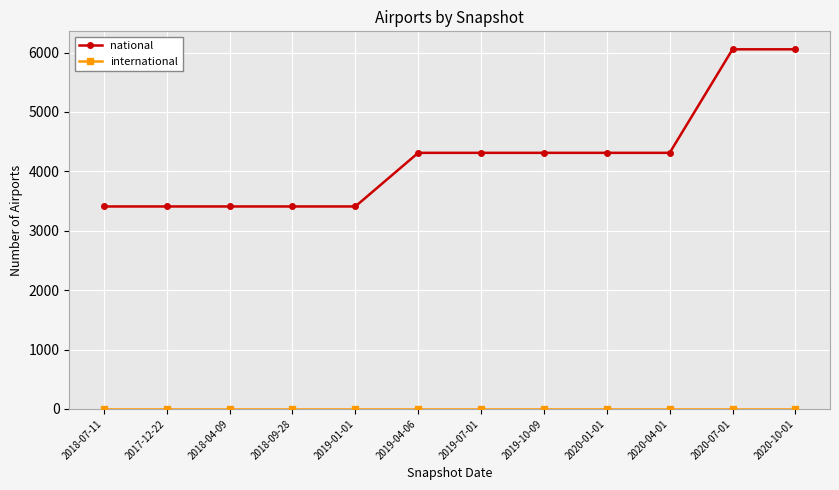

Which series has the largest range (max minus min)?

national